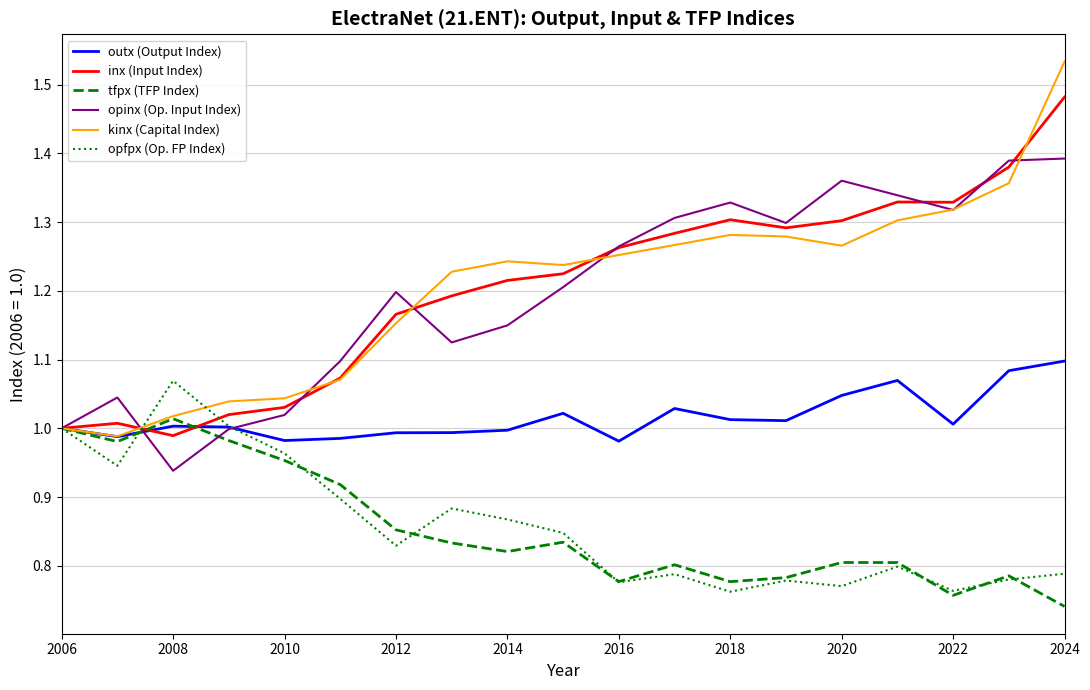

Reading left to right, what are all the values shown in this chart?

outx (Output Index): 1.0	1.0	1.0	1.0	1.0	1.0	1.0	1.0	1.0	1.0	1.0	1.0	1.0	1.0	1.0	1.1	1.0	1.1	1.1
inx (Input Index): 1.0	1.0	1.0	1.0	1.0	1.1	1.2	1.2	1.2	1.2	1.3	1.3	1.3	1.3	1.3	1.3	1.3	1.4	1.5
tfpx (TFP Index): 1.0	1.0	1.0	1.0	1.0	0.9	0.9	0.8	0.8	0.8	0.8	0.8	0.8	0.8	0.8	0.8	0.8	0.8	0.7
opinx (Op. Input Index): 1.0	1.0	0.9	1.0	1.0	1.1	1.2	1.1	1.1	1.2	1.3	1.3	1.3	1.3	1.4	1.3	1.3	1.4	1.4
kinx (Capital Index): 1.0	1.0	1.0	1.0	1.0	1.1	1.2	1.2	1.2	1.2	1.3	1.3	1.3	1.3	1.3	1.3	1.3	1.4	1.5
opfpx (Op. FP Index): 1.0	0.9	1.1	1.0	1.0	0.9	0.8	0.9	0.9	0.8	0.8	0.8	0.8	0.8	0.8	0.8	0.8	0.8	0.8